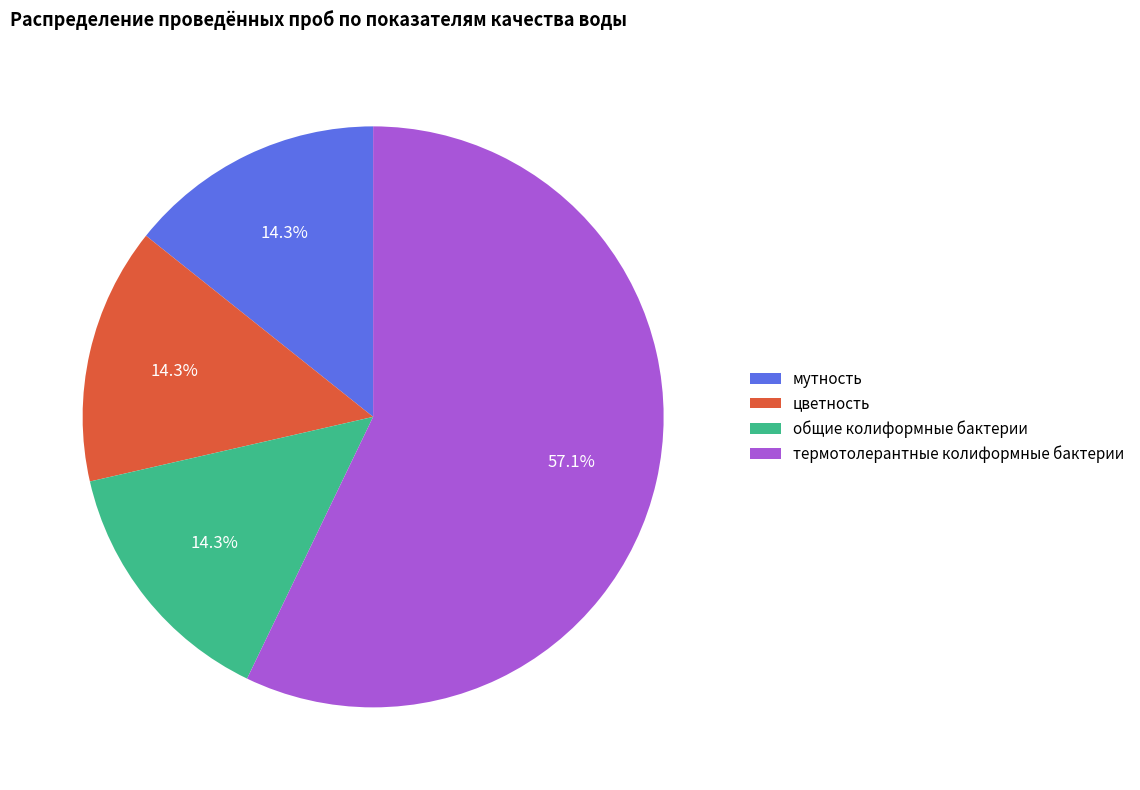

What percentage is the цветность slice, to the nearest percent?

14%